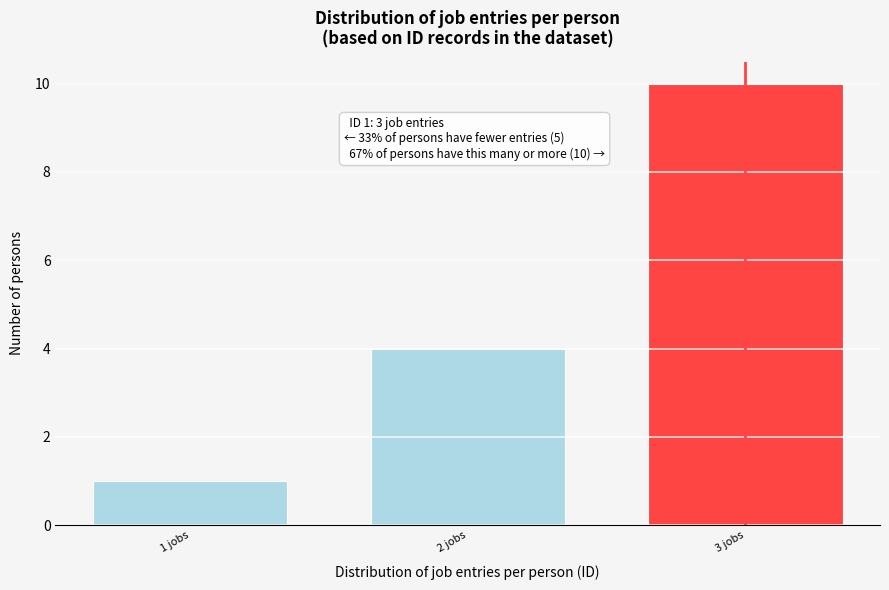

Reading right to left, extract all data points from this chart.

10	4	1